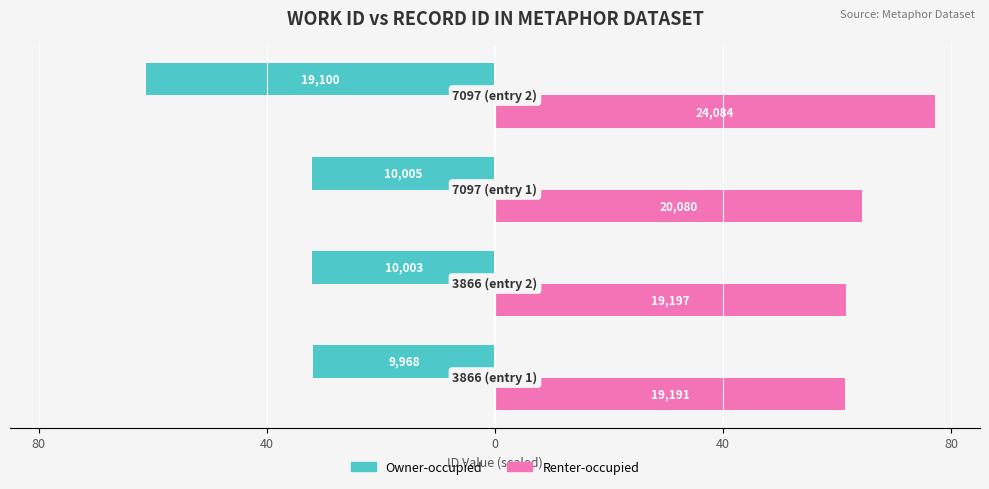

List the series in order of their peak value, highest first.

Renter-occupied, Owner-occupied